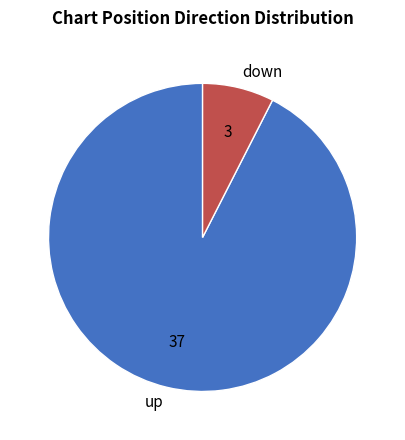

Is there any slice that represents more than half of the pie?

Yes